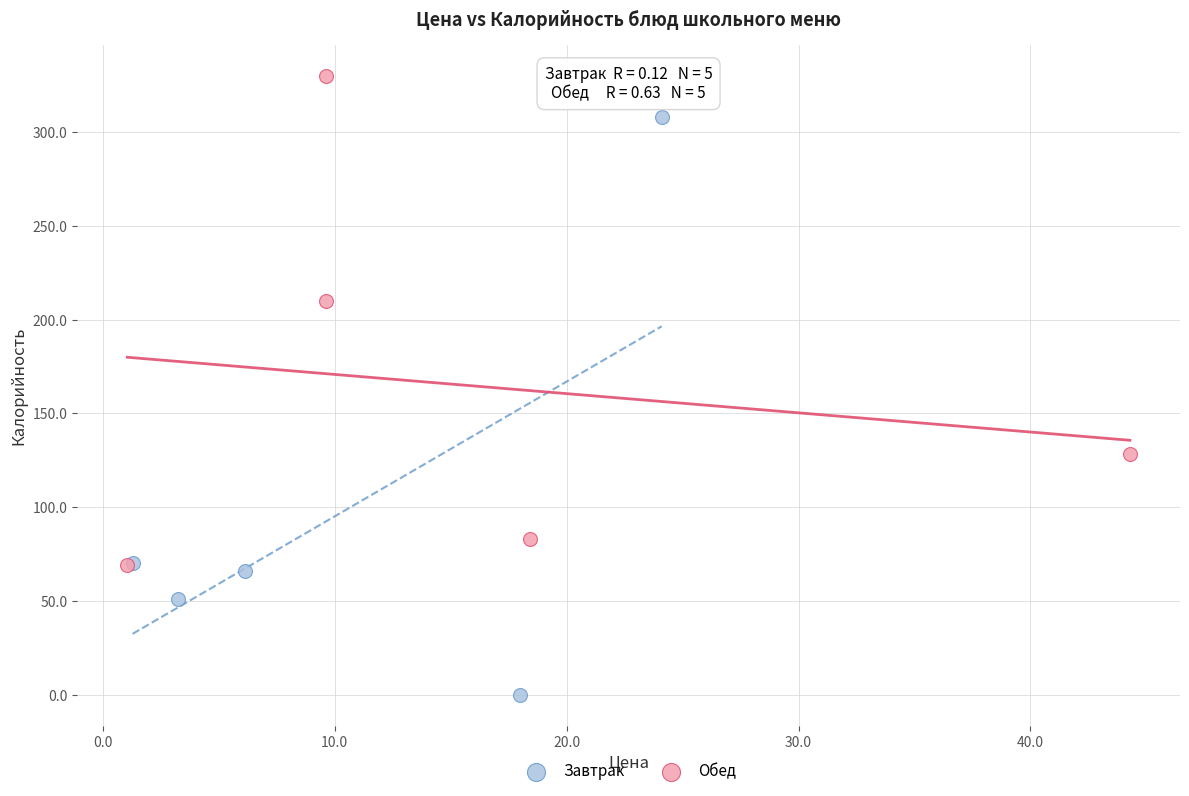

Which series has the largest Y range (max minus min)?

Завтрак